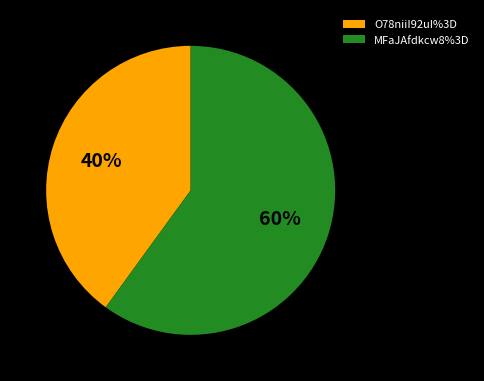

What is the majority slice?

MFaJAfdkcw8%3D